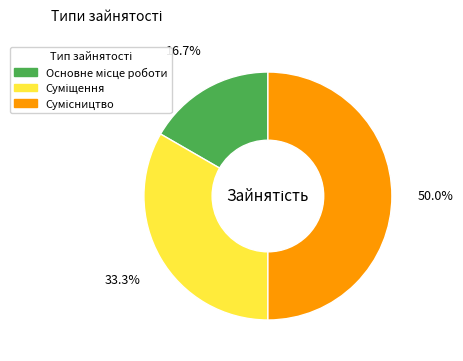

How many segments does this pie chart have?

3